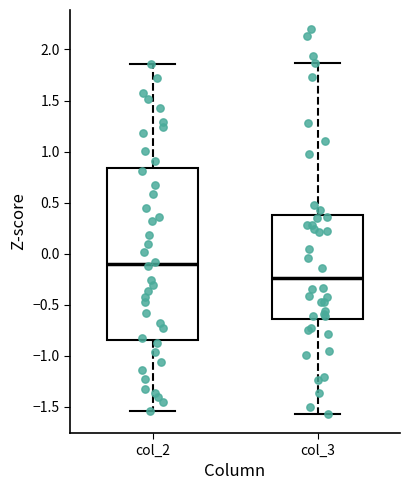

Where does the lower whisker of the box for col_2 end on the y-axis? The values are not printed on the chart, so give them approximately, as read against the axis.

-1.55